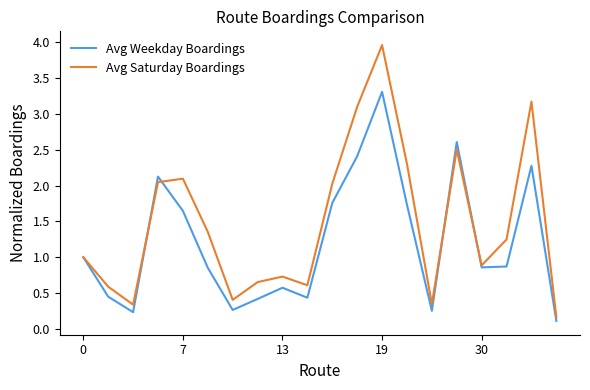

Which series has the largest total across all categories?

Avg Saturday Boardings